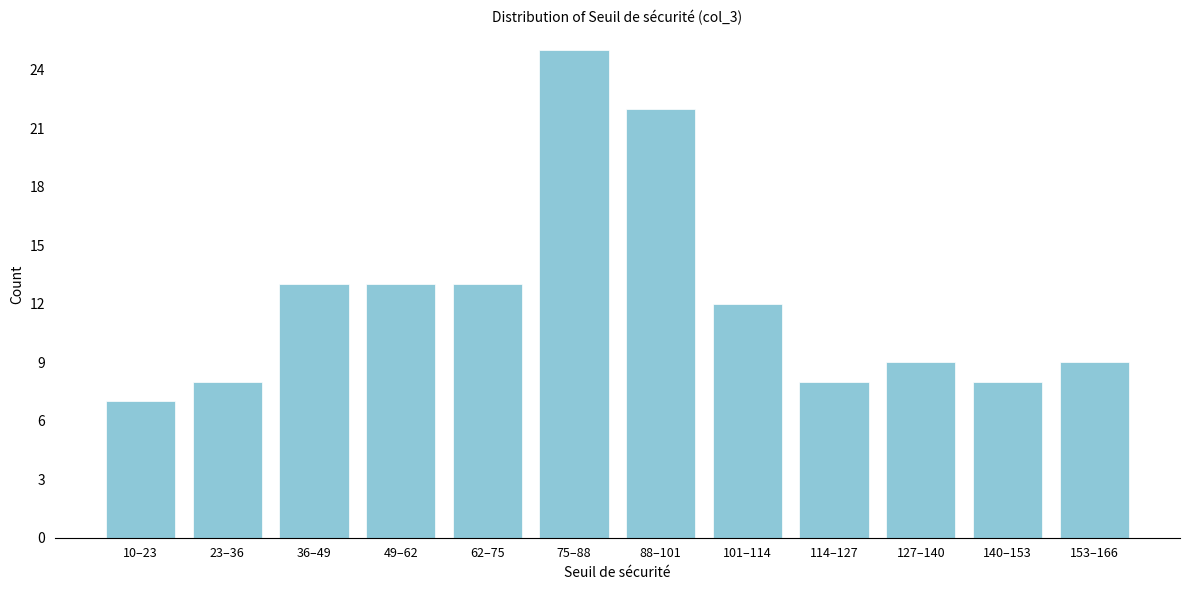

Reading left to right, transcribe all the data shown in this chart.

10–23=7	23–36=8	36–49=13	49–62=13	62–75=13	75–88=25	88–101=22	101–114=12	114–127=8	127–140=9	140–153=8	153–166=9